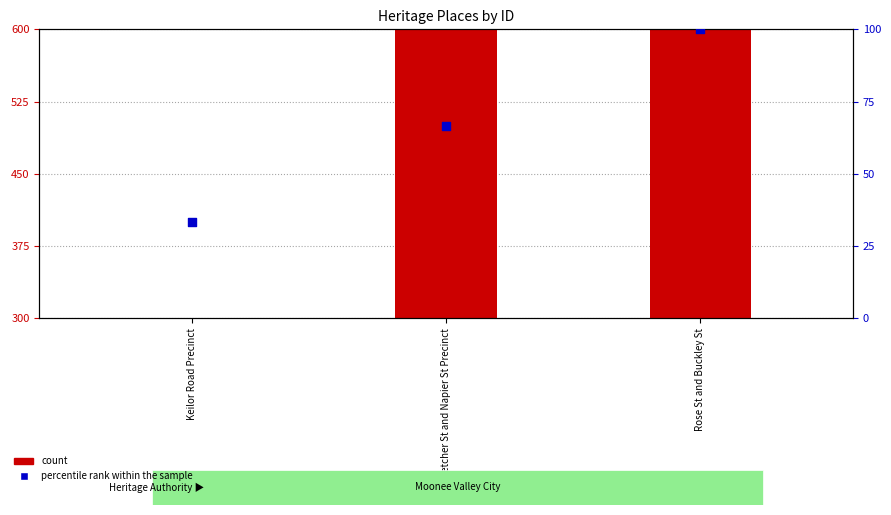

Which series contains the highest Y value?

count